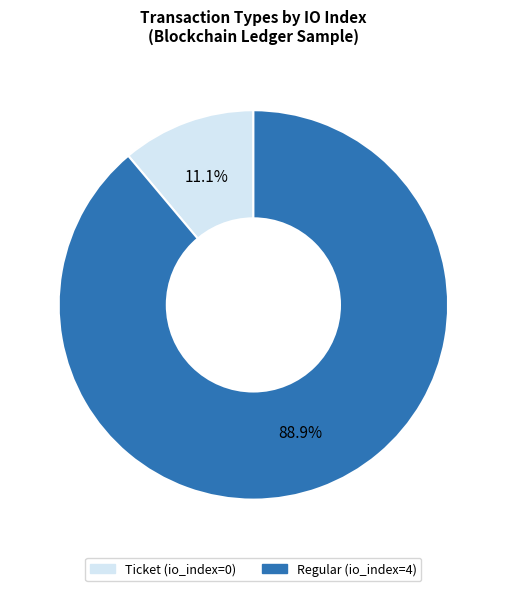

Count the number of slices in the pie.

2